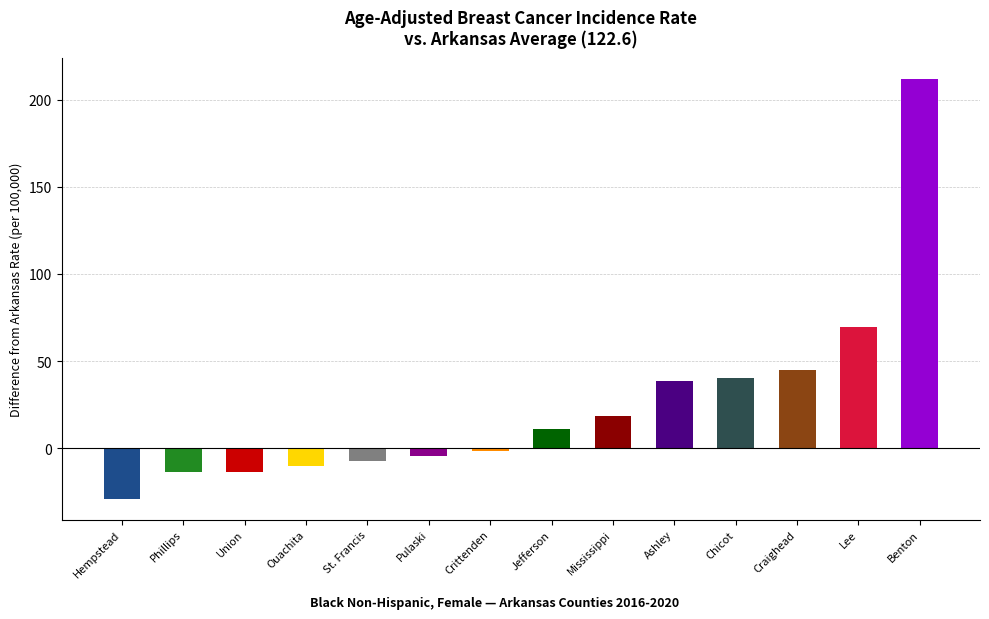

At which category does the chart reach its peak across all series?

Benton